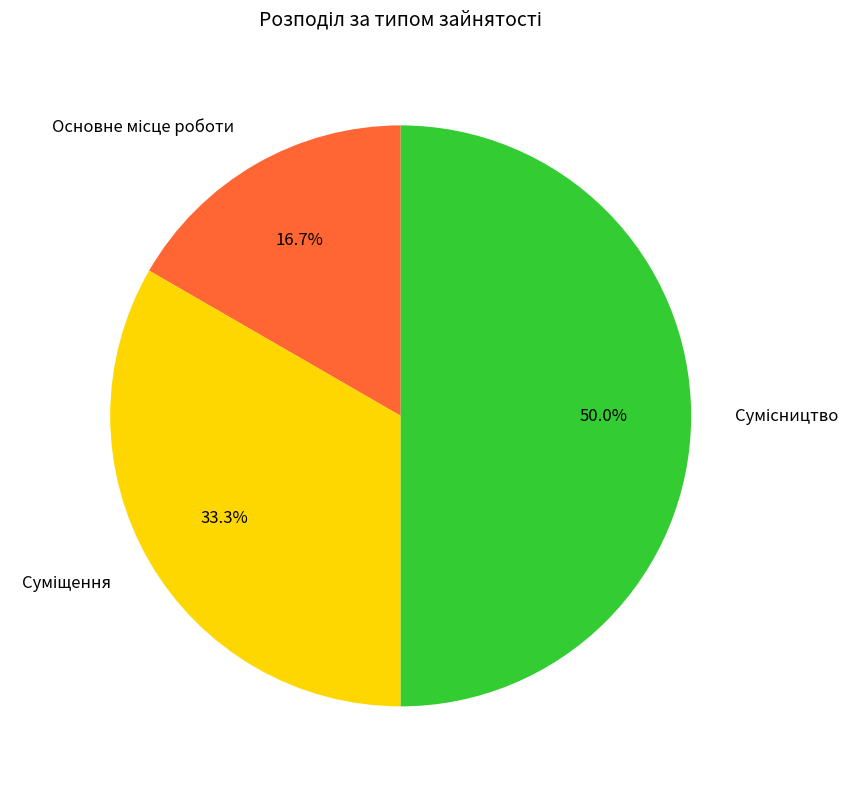

Count the number of slices in the pie.

3